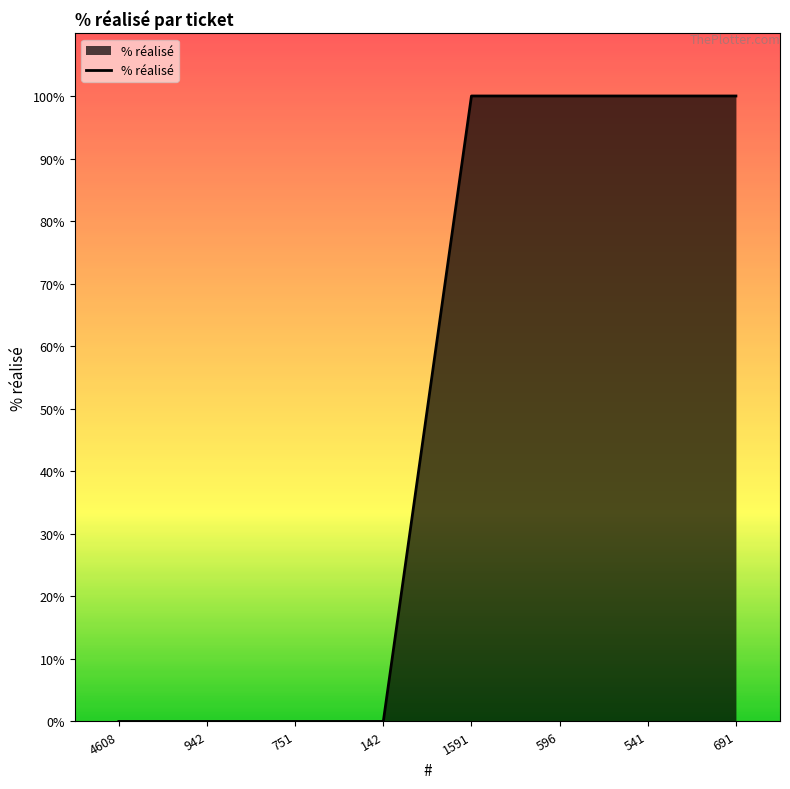

Does the chart have visible grid lines?

No